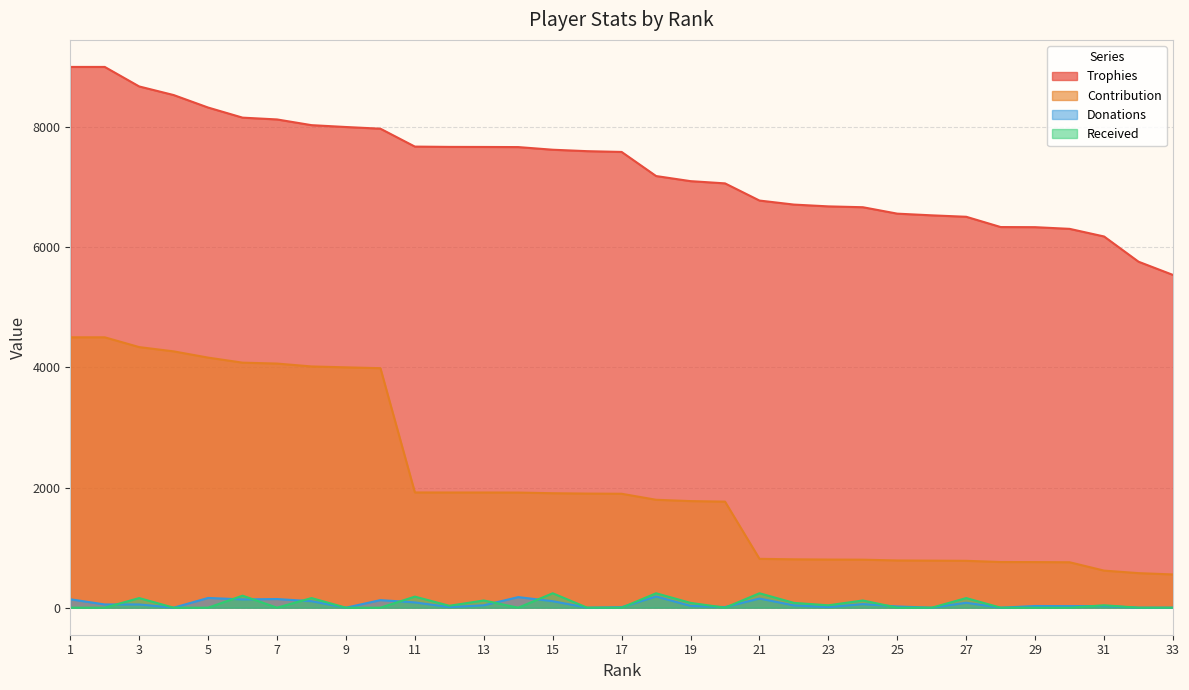

What is the difference between the maximum and second lowest values in the Contribution series?

3925